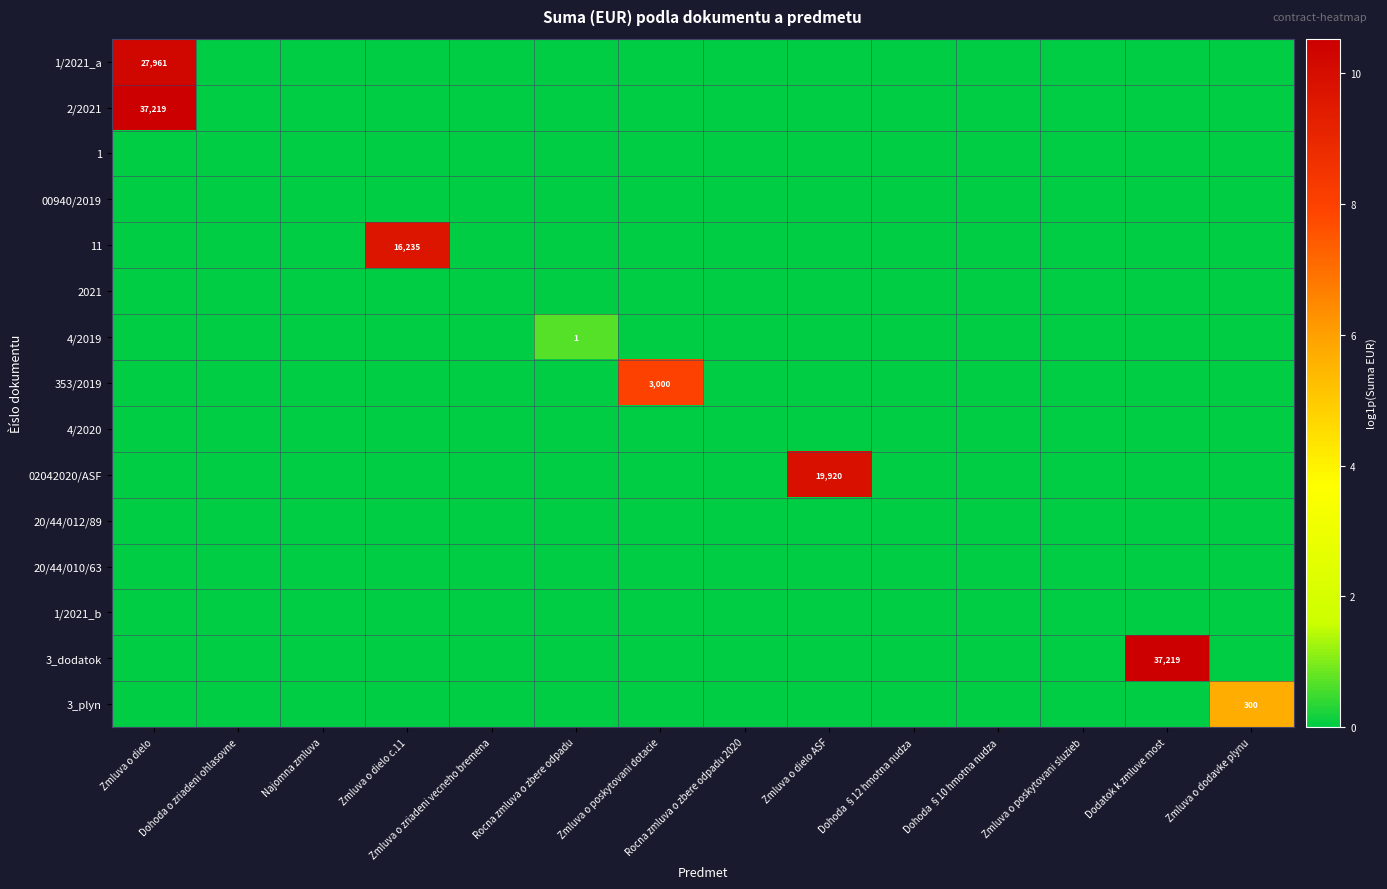

Is it true that 353/2019 equals 3000 at Zmluva o poskytovani dotacie?

True